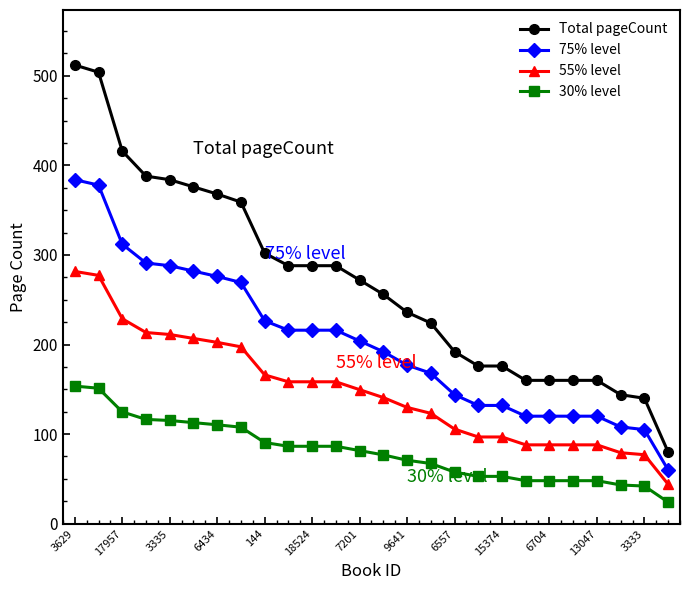

What is the highest value of the 75% level series?

384.0